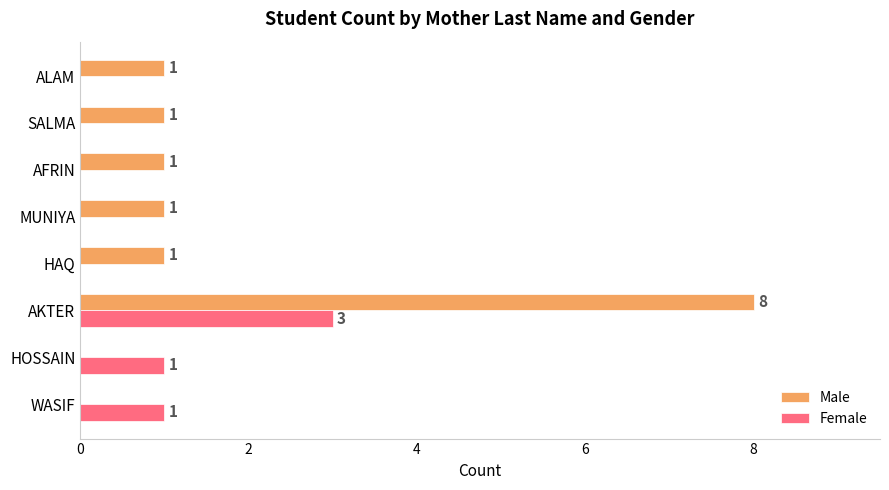

What is the sum of the Female values at WASIF and AKTER?

4